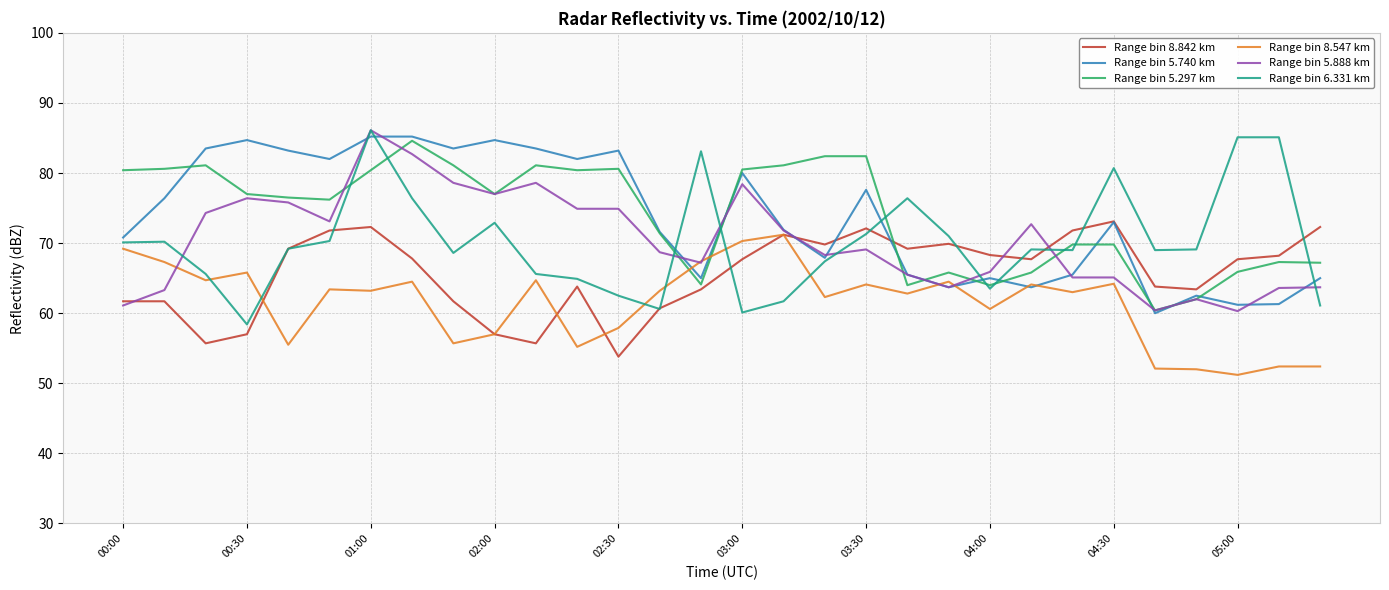

True or false: Range bin 5.297 km has more than 1 interior local peaks.

True